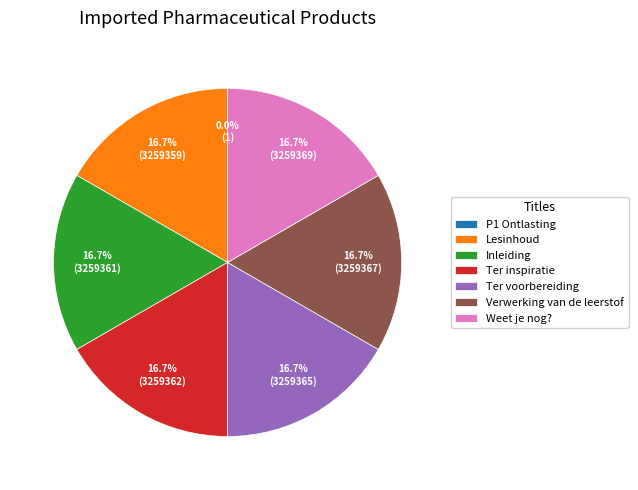

True or false: Weet je nog? accounts for 2% of the total.

False